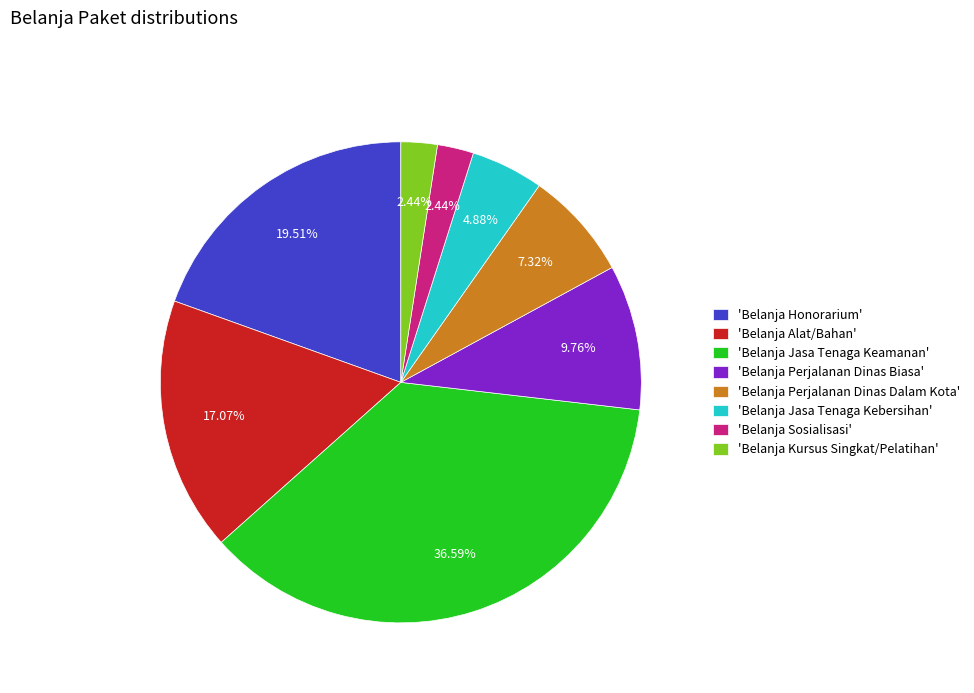

How many segments does this pie chart have?

8